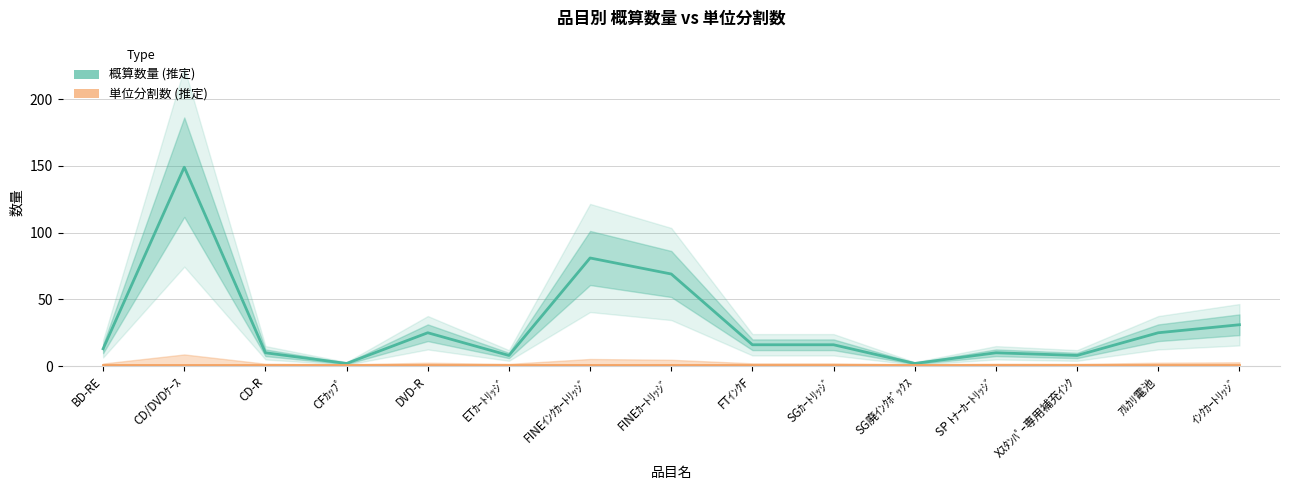

What is the smallest value displayed?

1